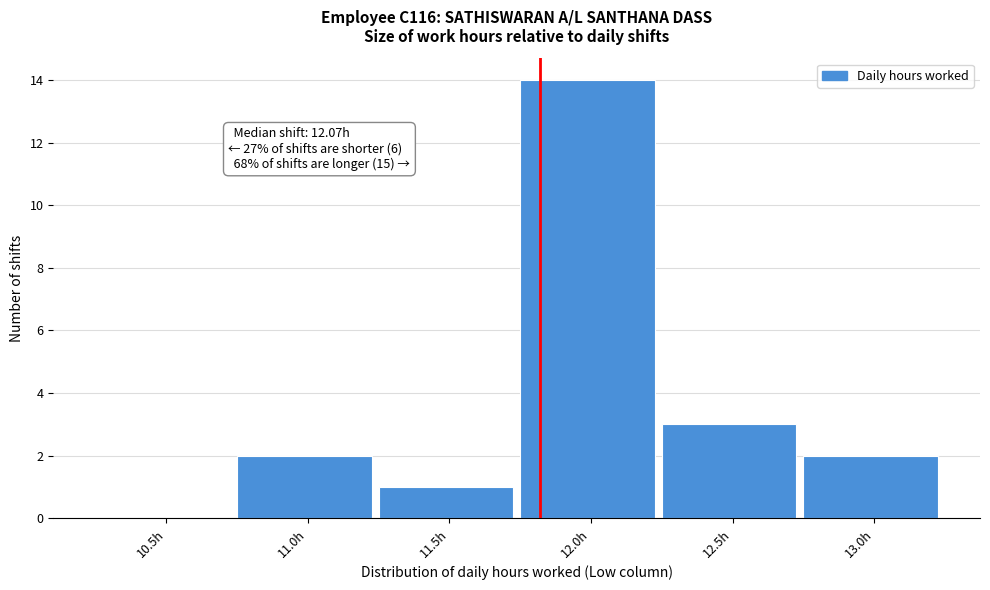

Reading left to right, extract all data points from this chart.

10.5h=0	11.0h=2	11.5h=1	12.0h=14	12.5h=3	13.0h=2